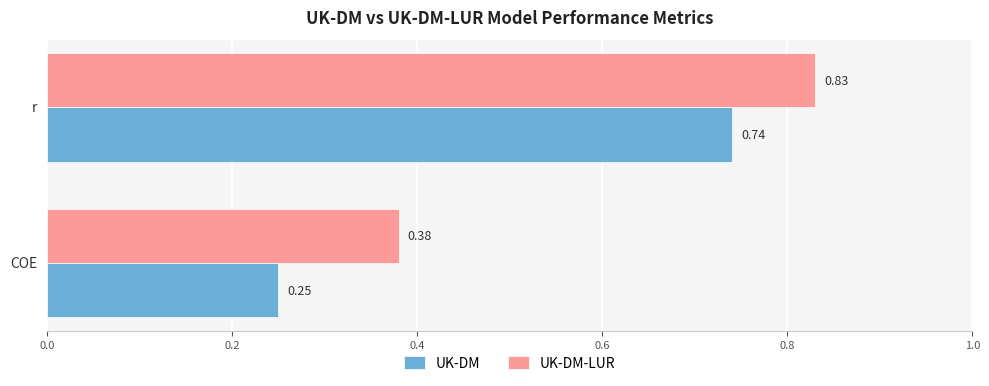

Which category has the lowest value in the UK-DM-LUR series?

COE